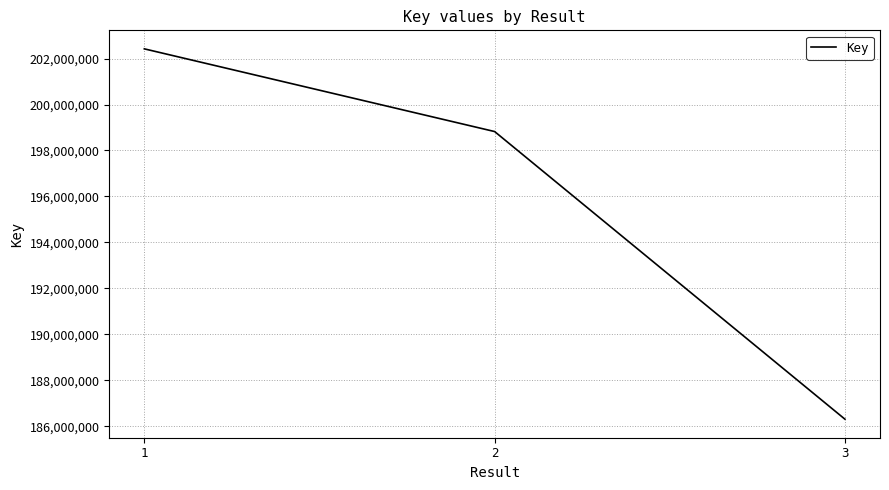

Reading left to right, extract all data points from this chart.

1=202422043	2=198823394	3=186306039